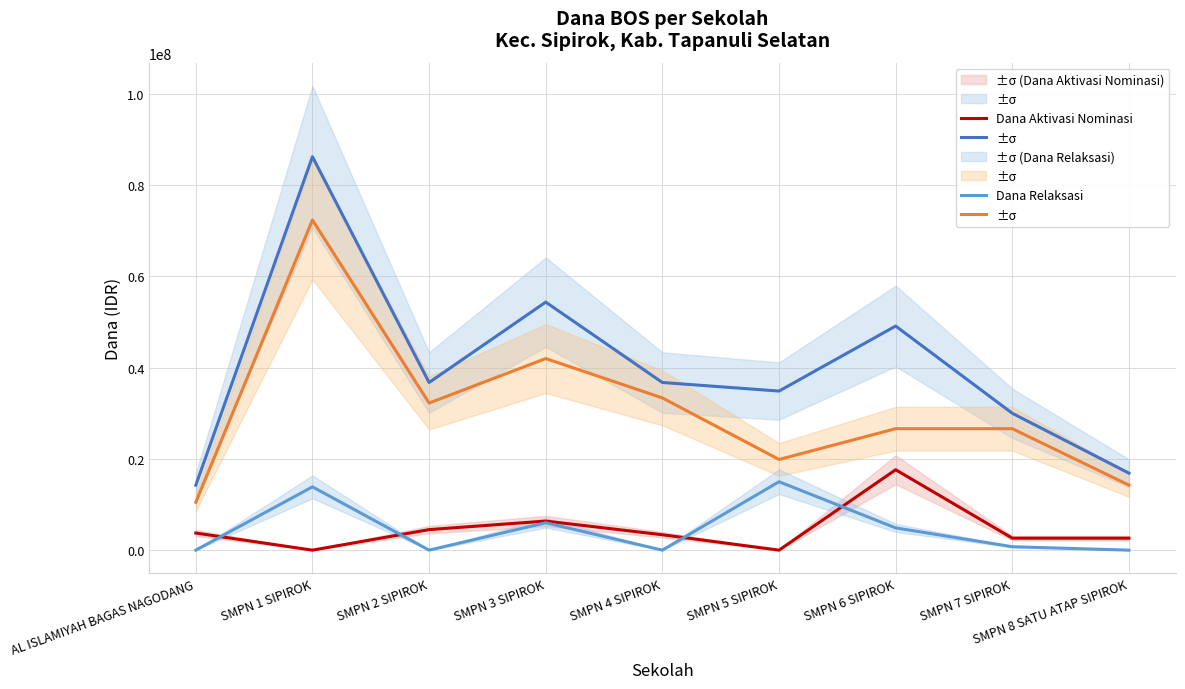

True or false: Dana Relaksasi has a value of 1304777 at SMPN 7 SIPIROK.

False